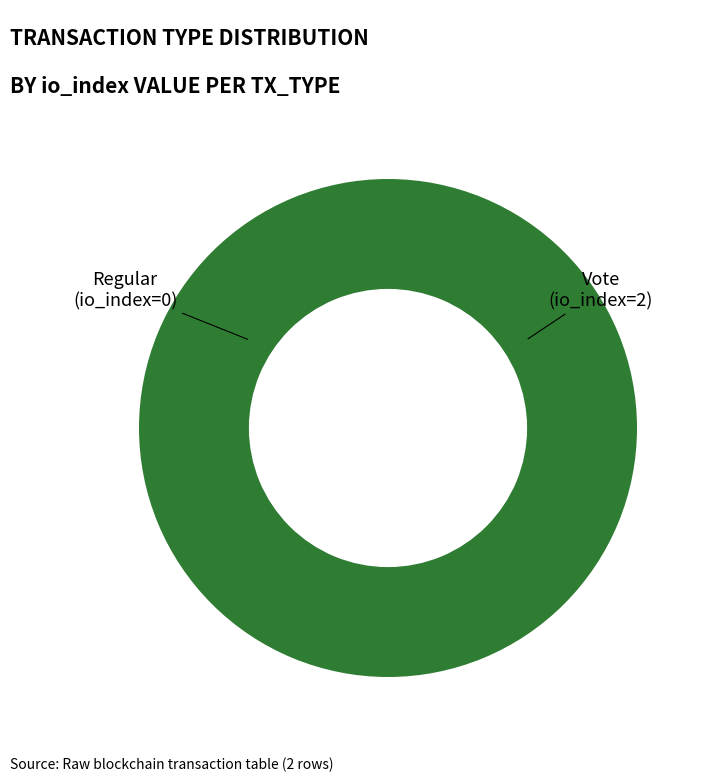

Count the number of slices in the pie.

2